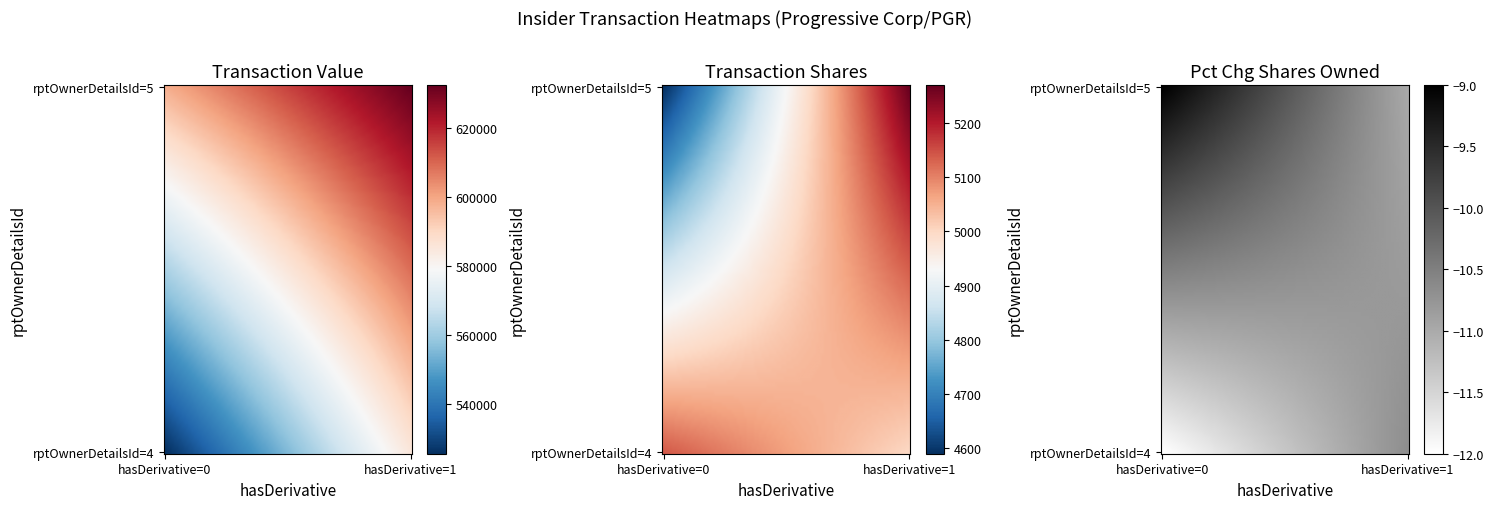

What is the average value of the rptOwnerDetailsId=5 series?

615376